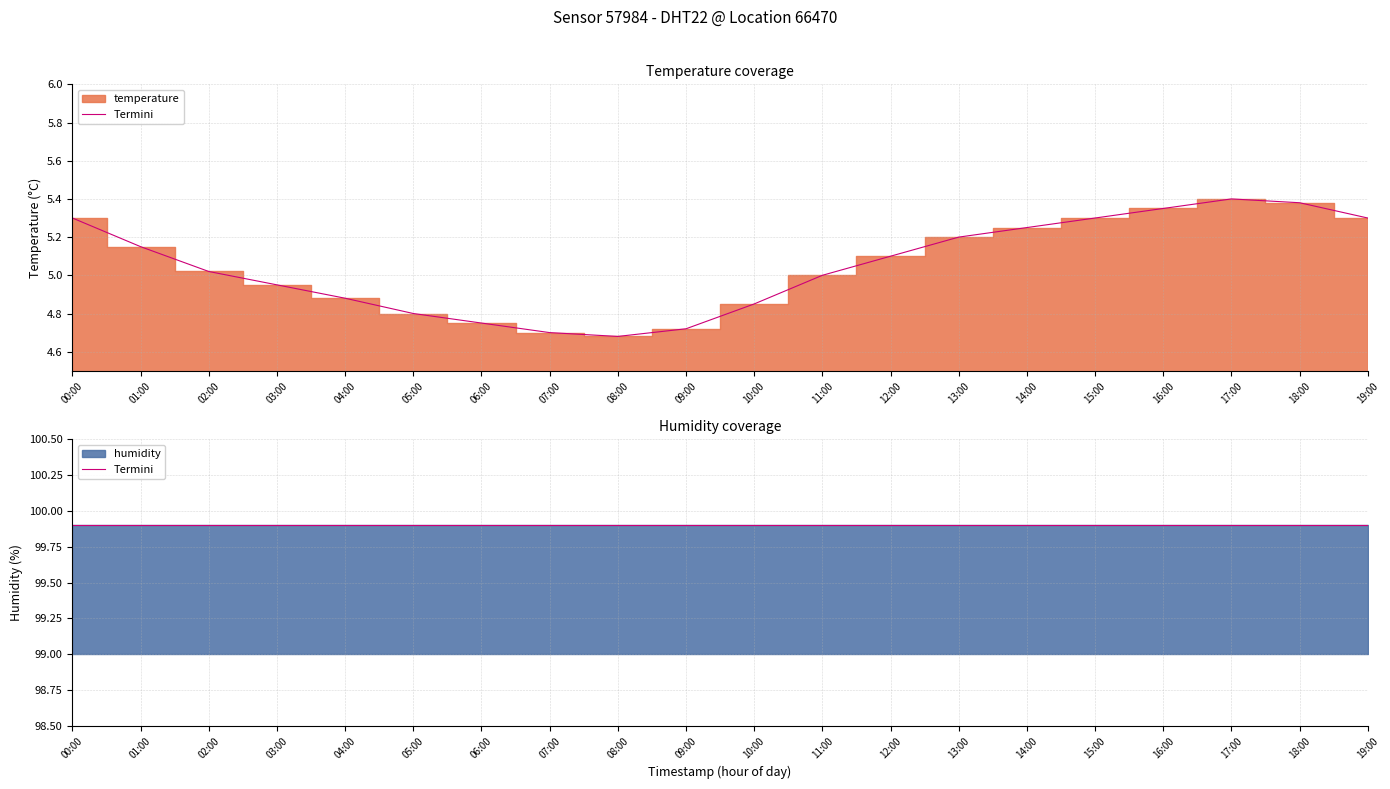

What is the average value?

5.1